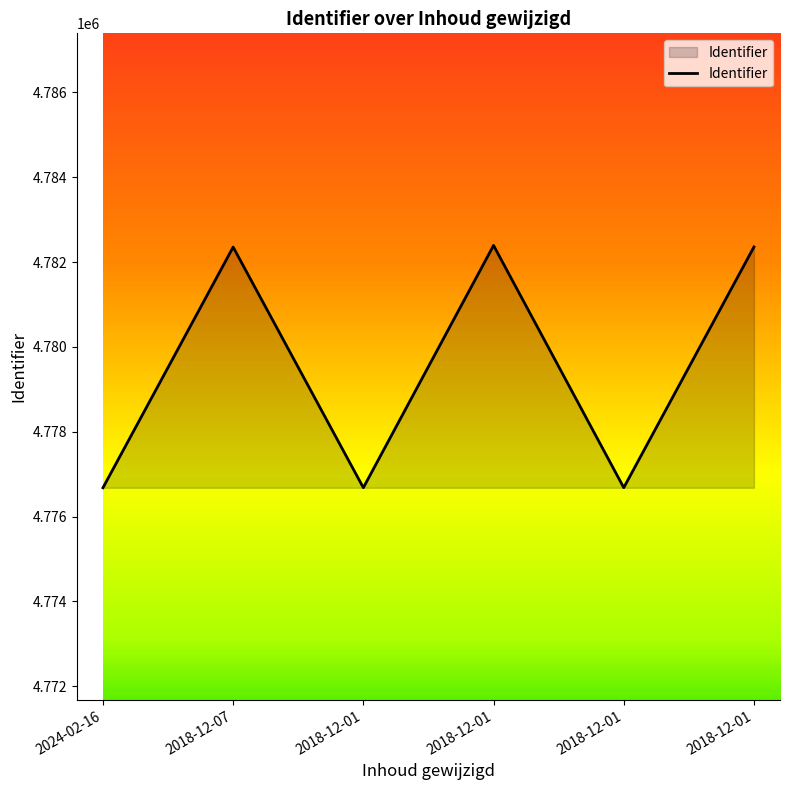

How many series are shown in this chart?

1